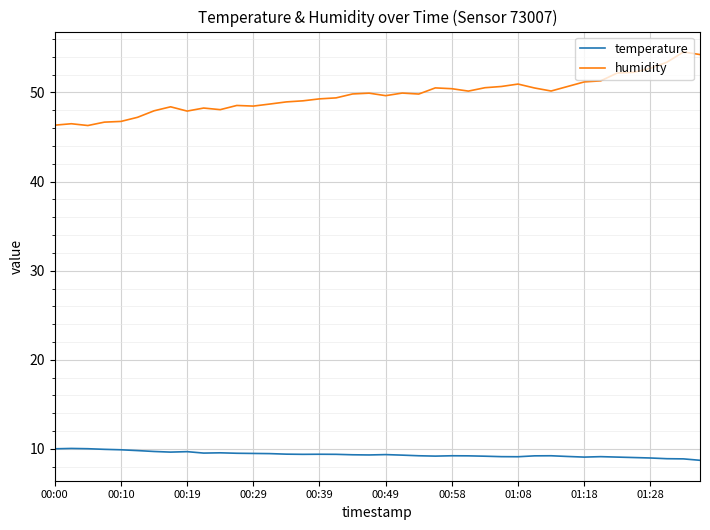

What is the average value of the humidity series?

49.7